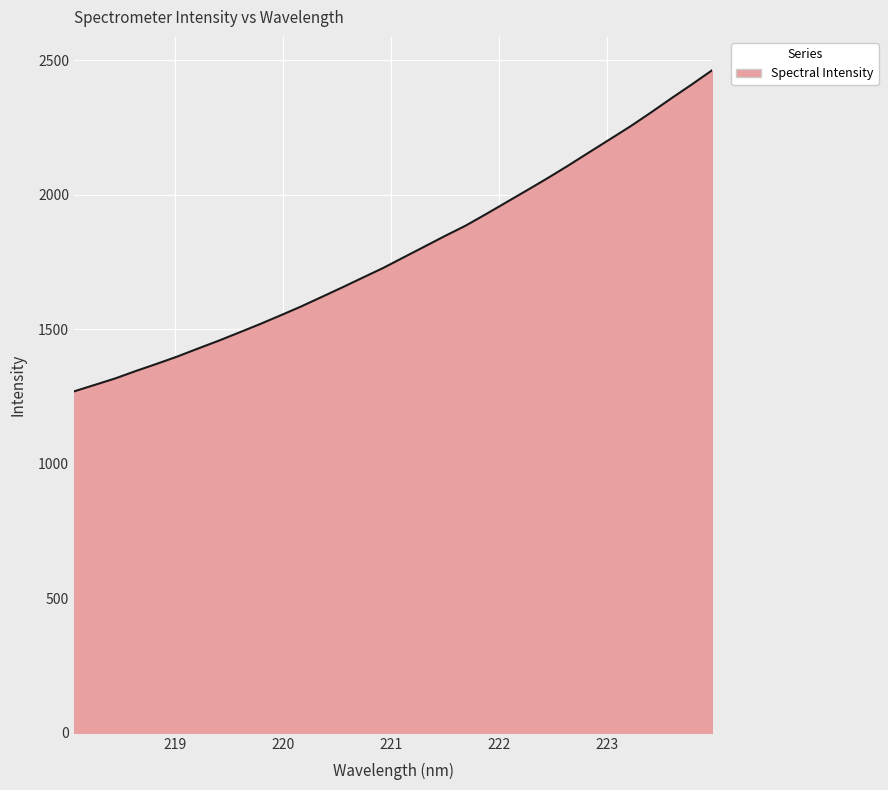

What is the maximum value shown in the chart?

2463.0